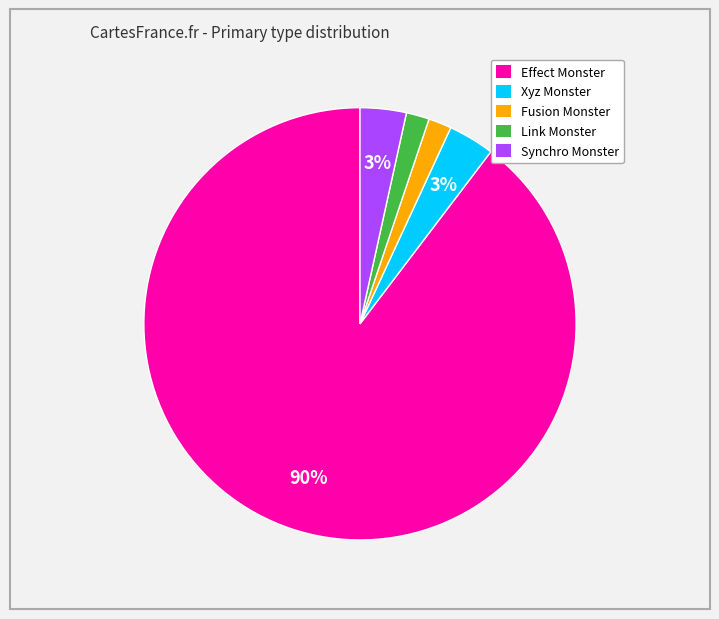

To the nearest percent, what portion does Link Monster represent?

2%